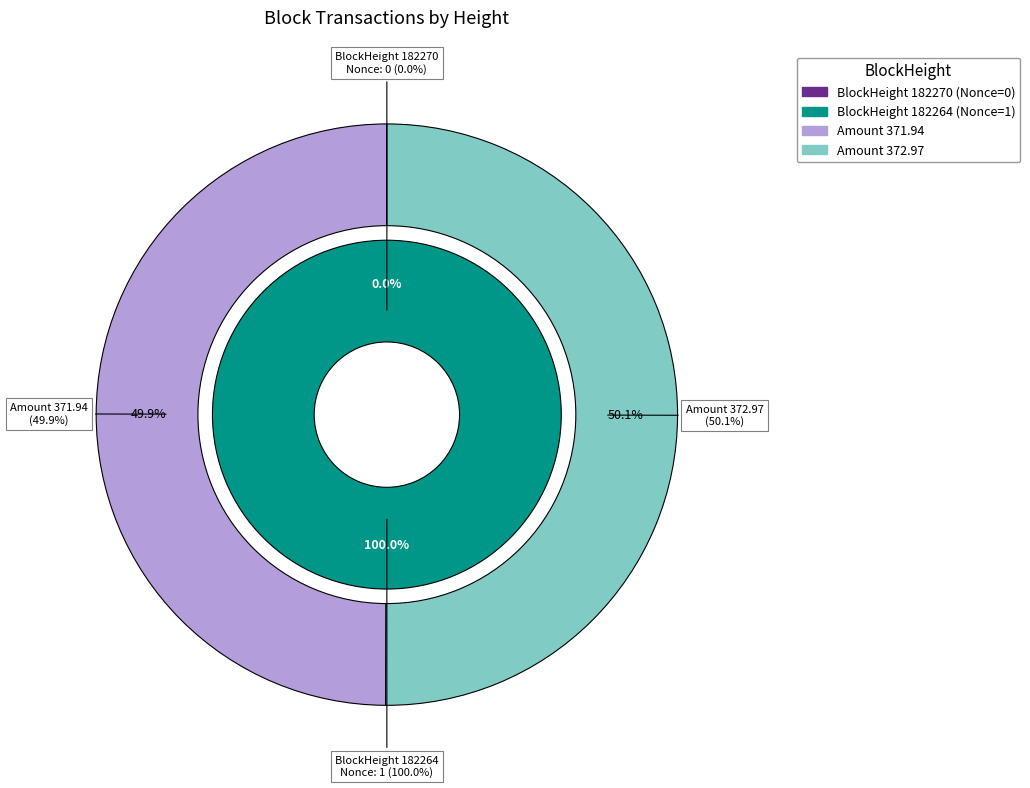

Is there a majority slice in this chart?

Yes